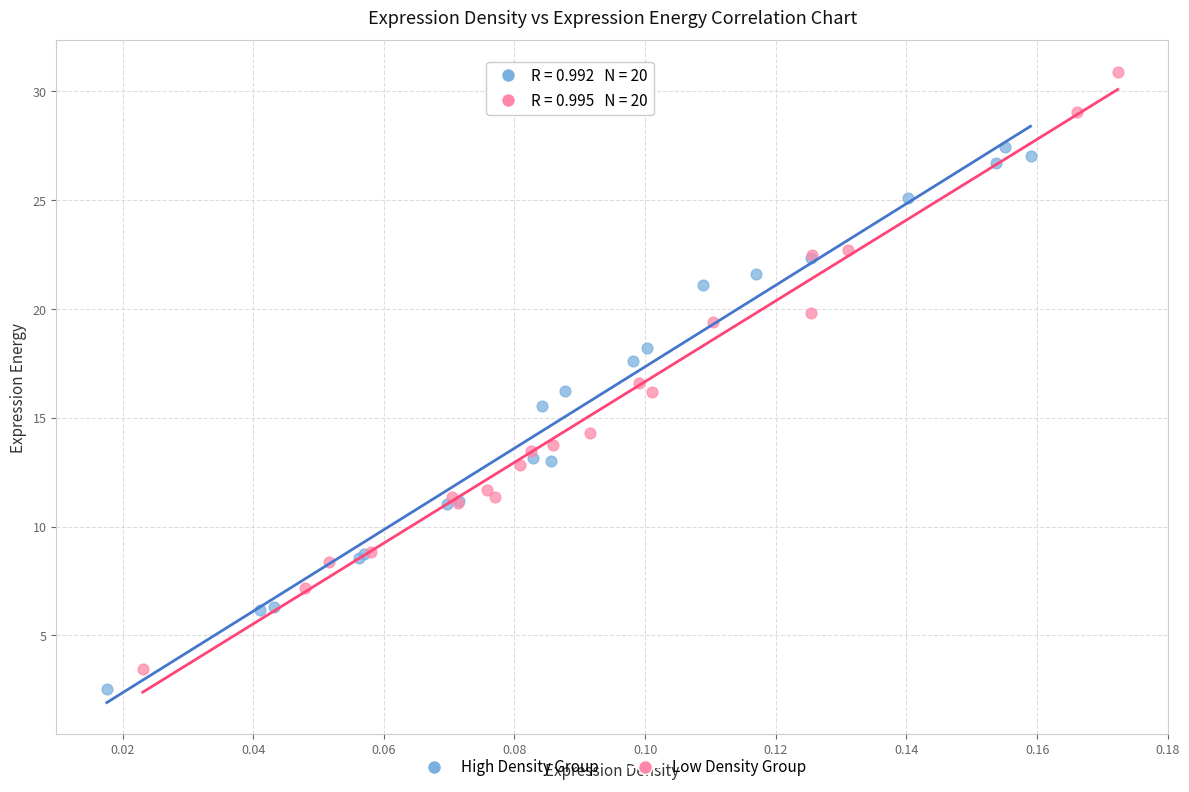

What are all the series names shown in the legend?

High Density Group, Low Density Group